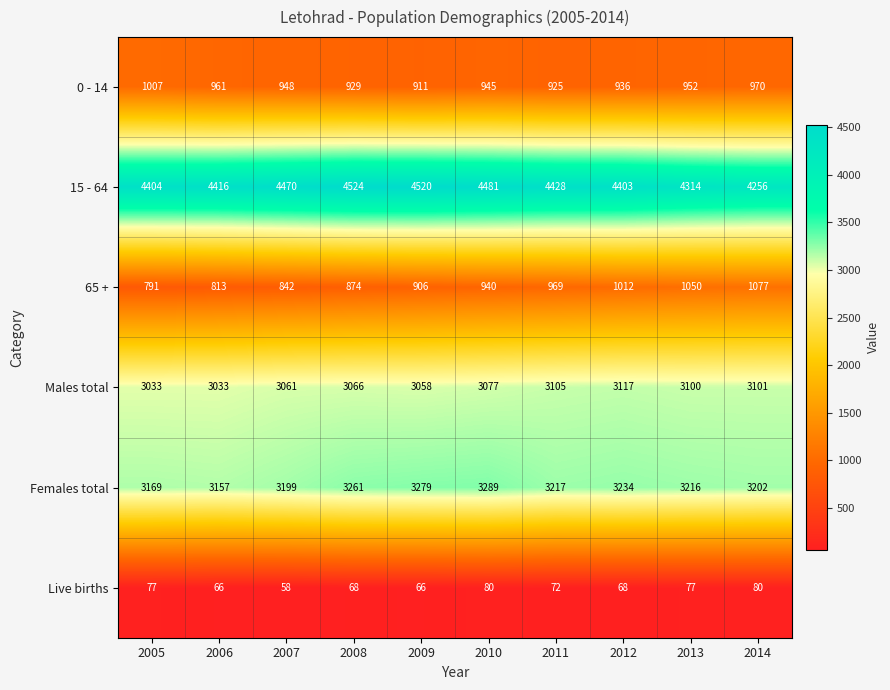

What is the average value of the 15 - 64 series?

4422